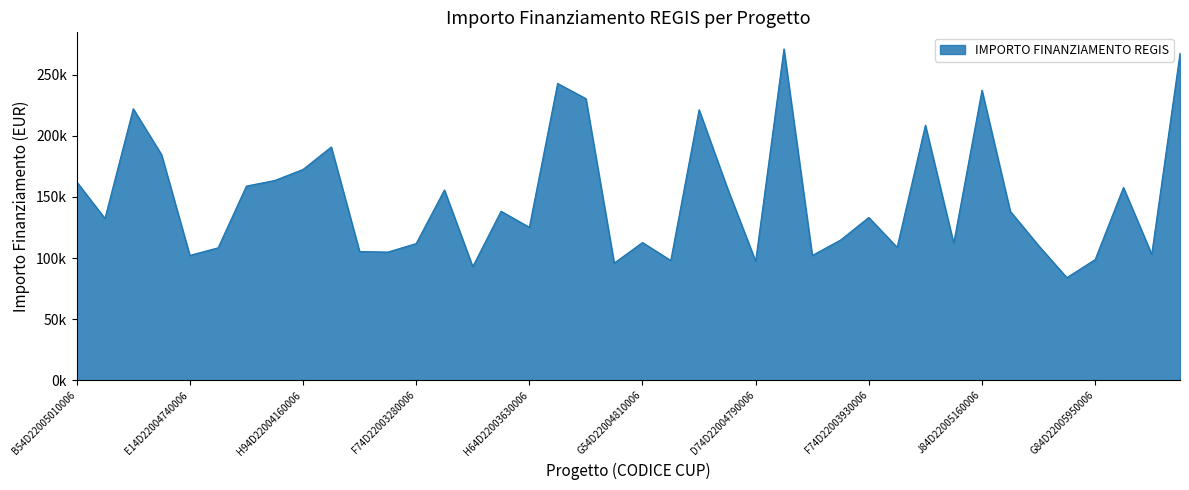

What is the average value?

148419.0